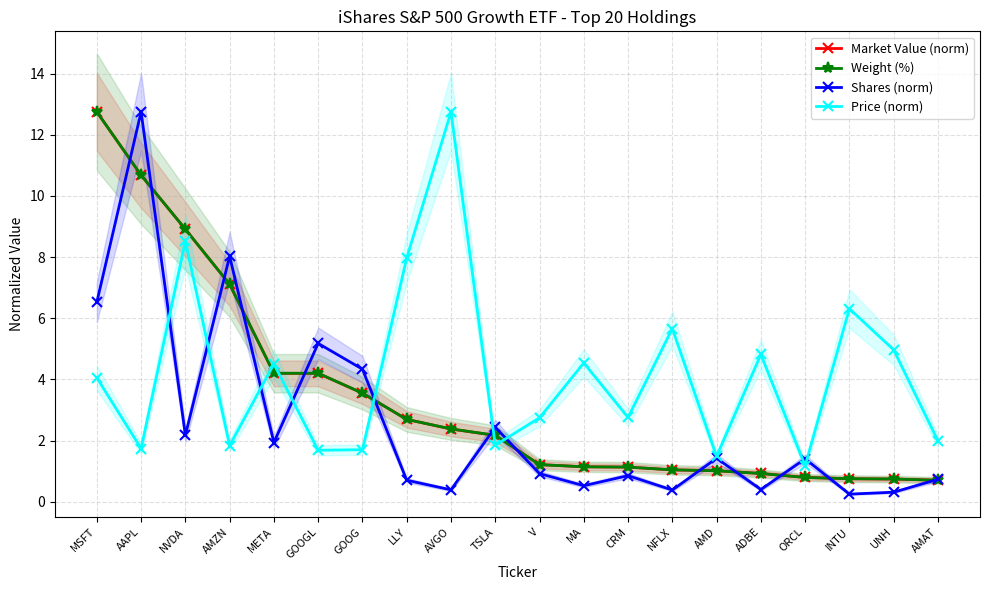

Which series ends up on top after the final intersection of Weight (%) and Price (norm)?

Price (norm)